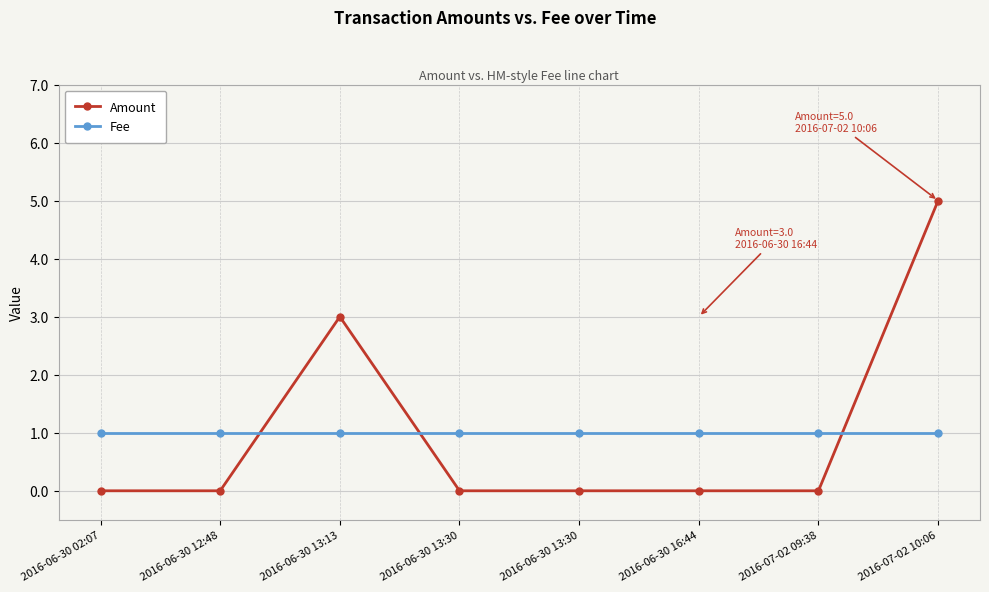

What is the approximate value of Amount at 2016-06-30 13:13?

3